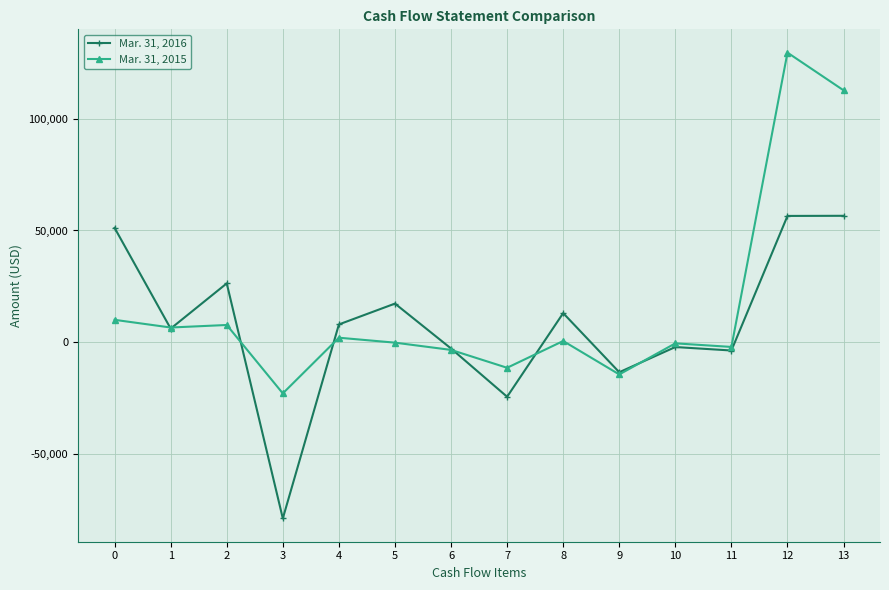

How many categories are shown in the chart?

14